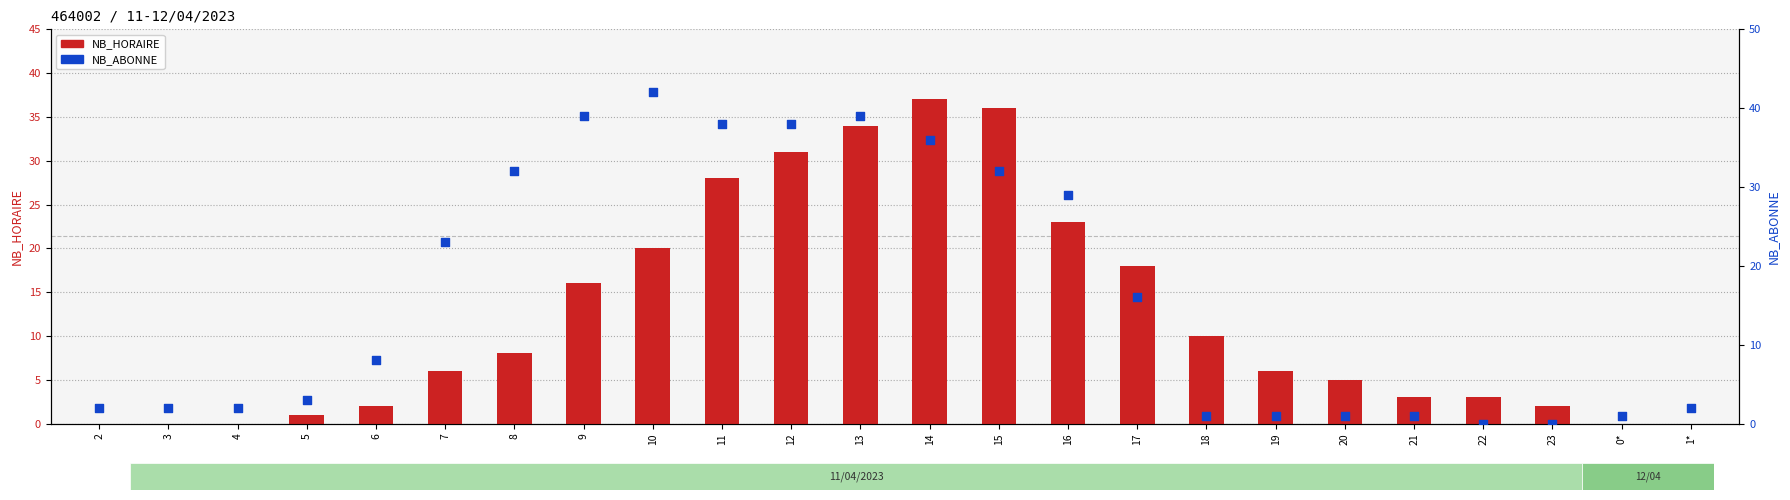

Which series has the largest total across all categories?

NB_ABONNE